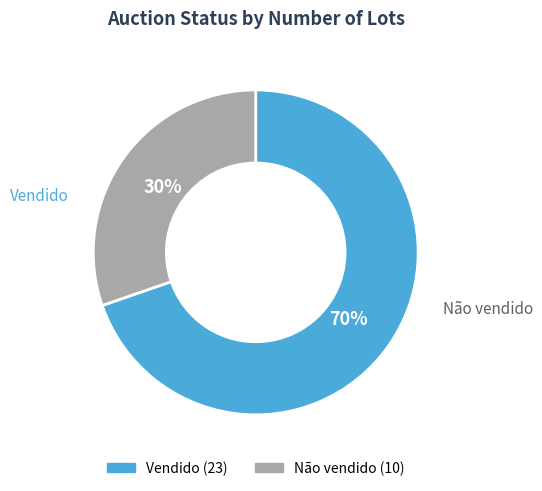

How many slices are in this pie chart?

2